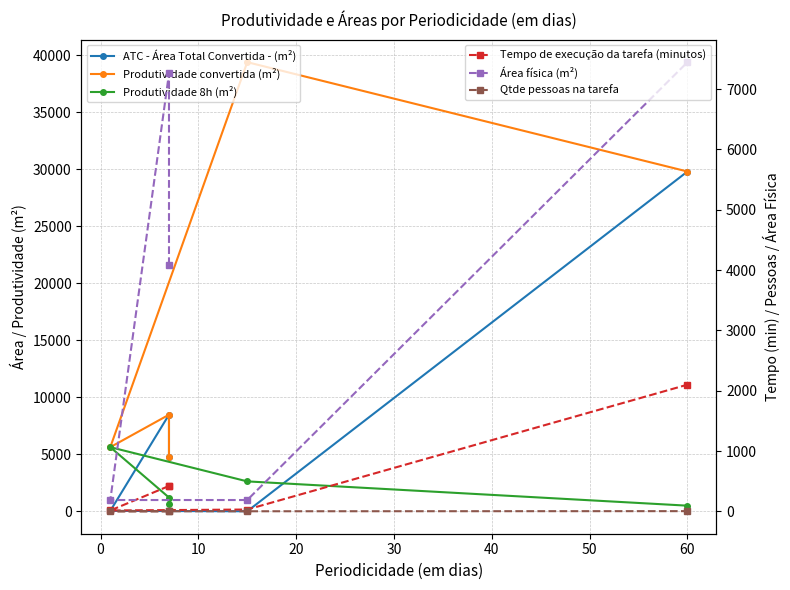

Reading left to right, transcribe all the data shown in this chart.

ATC - Área Total Convertida - (m²): 4764.5	8470.0	40.0	5.7	29789.9
Produtividade convertida (m²): 4764.5	8470.0	5625.0	39375.0	29789.9
Produtividade 8h (m²): 680.6	1210.0	5625.0	2625.0	496.5
Tempo de execução da tarefa (minutos): 420.0	420.0	14.0	30.0	2100.0
Área física (m²): 4083.9	7260.0	187.5	187.5	7447.5
Qtde pessoas na tarefa: 2.0	2.0	1.0	1.0	3.0